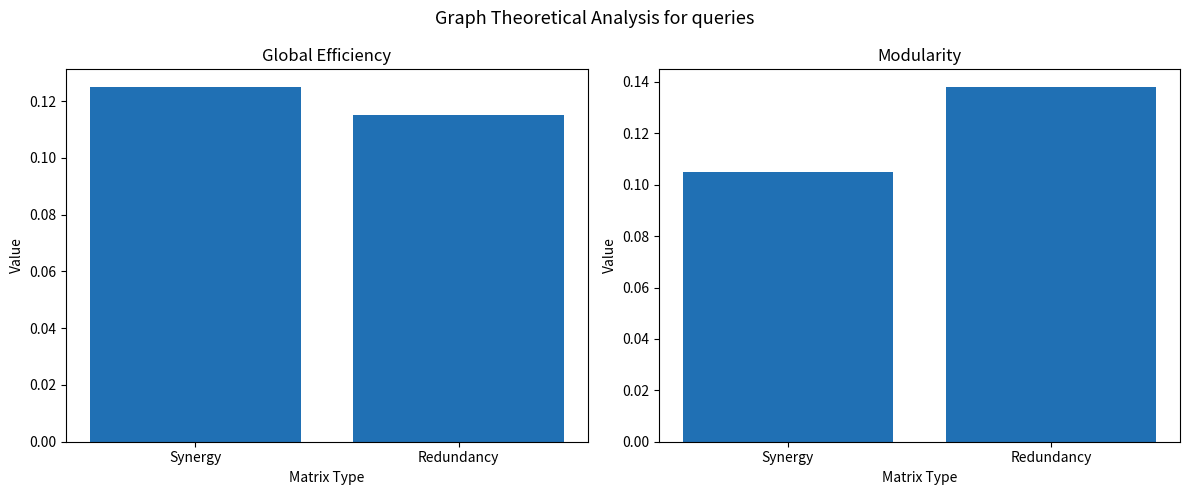

Reading left to right, extract all data points from this chart.

Global Efficiency: Synergy=0.1	Redundancy=0.1
Modularity: Synergy=0.1	Redundancy=0.1